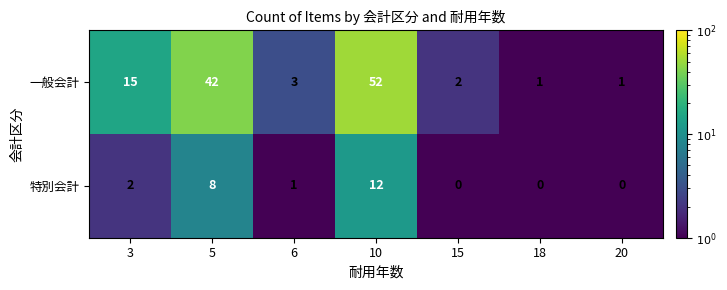

What is the maximum value for 一般会計?

52